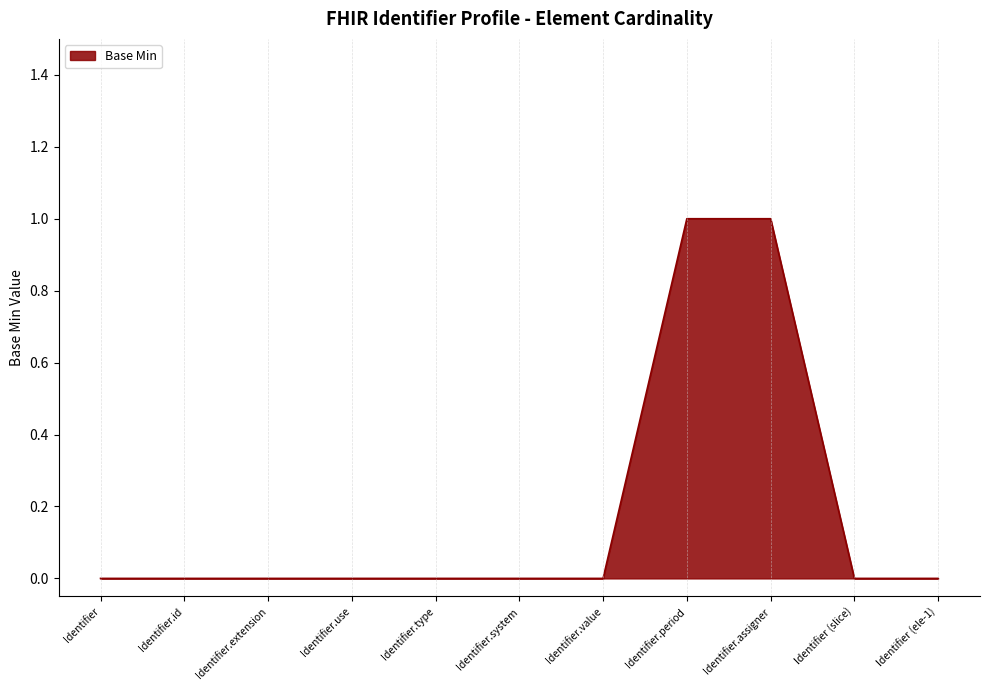

What position from the right is Identifier.period?

4